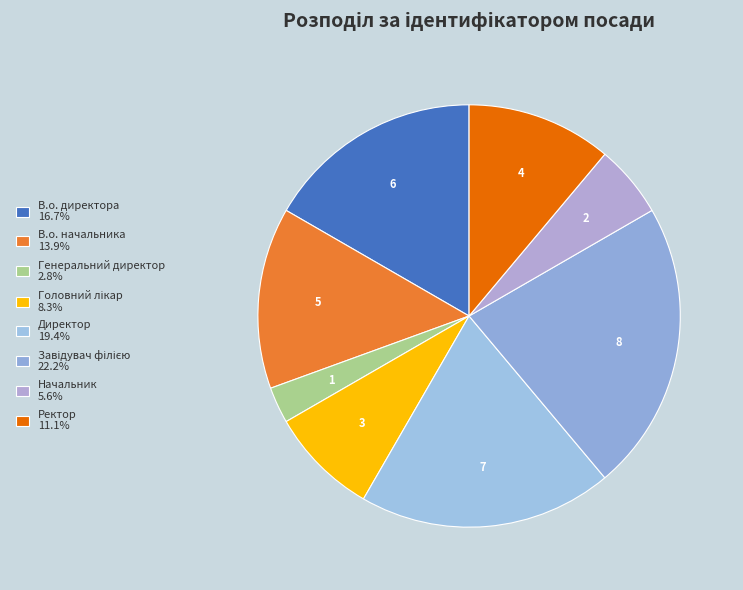

Count the number of slices in the pie.

8